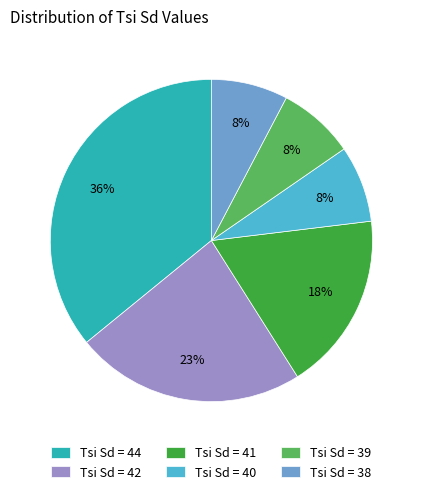

Is the sum of Tsi Sd = 42 and Tsi Sd = 38 greater than half?

No